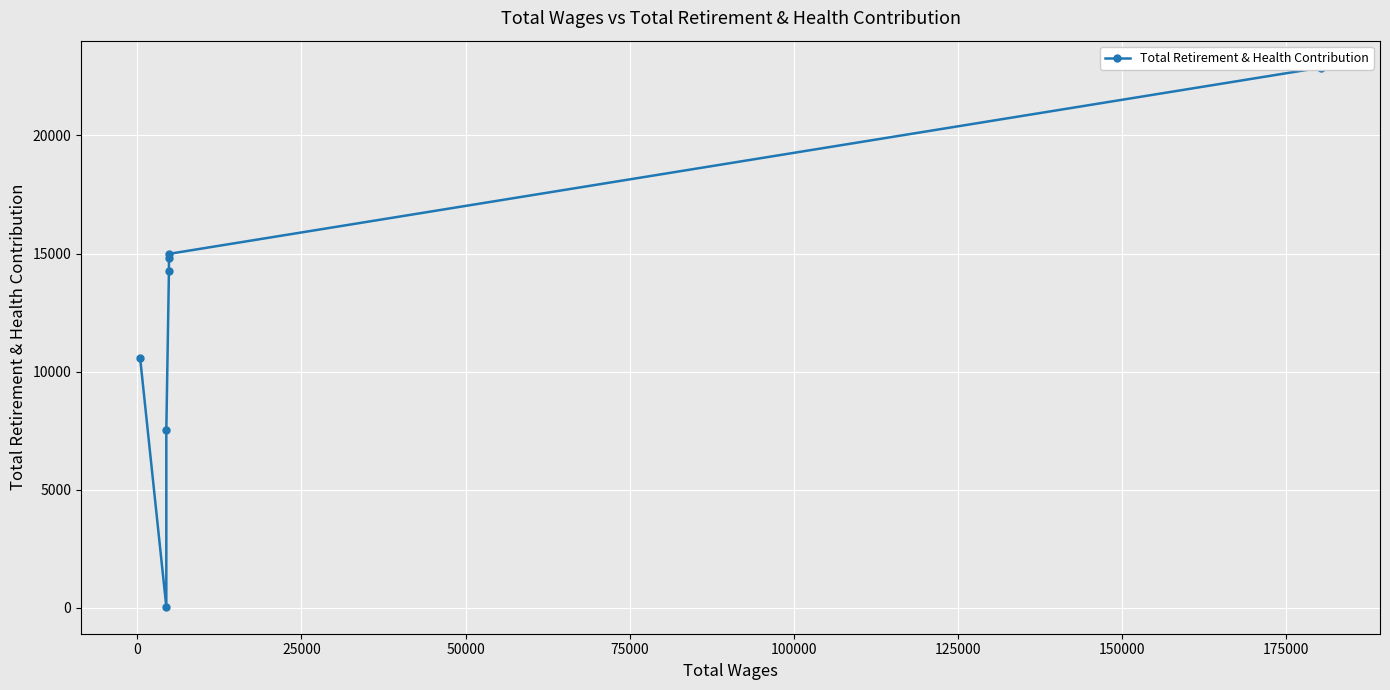

What is the sum of all values?

85056